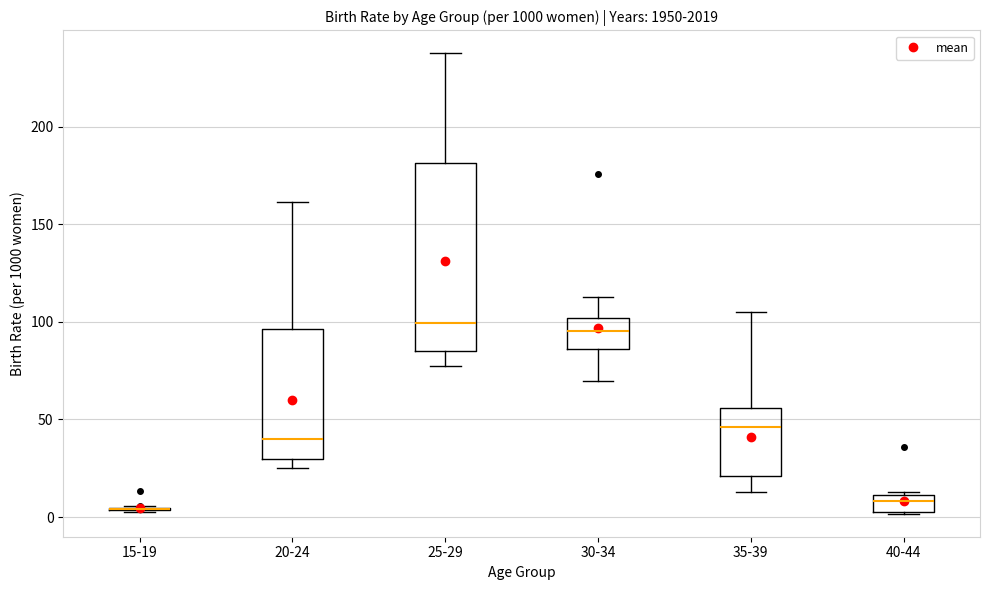

Where does the median line of the box for 25-29 sit on the y-axis? The values are not printed on the chart, so give them approximately, as read against the axis.

100